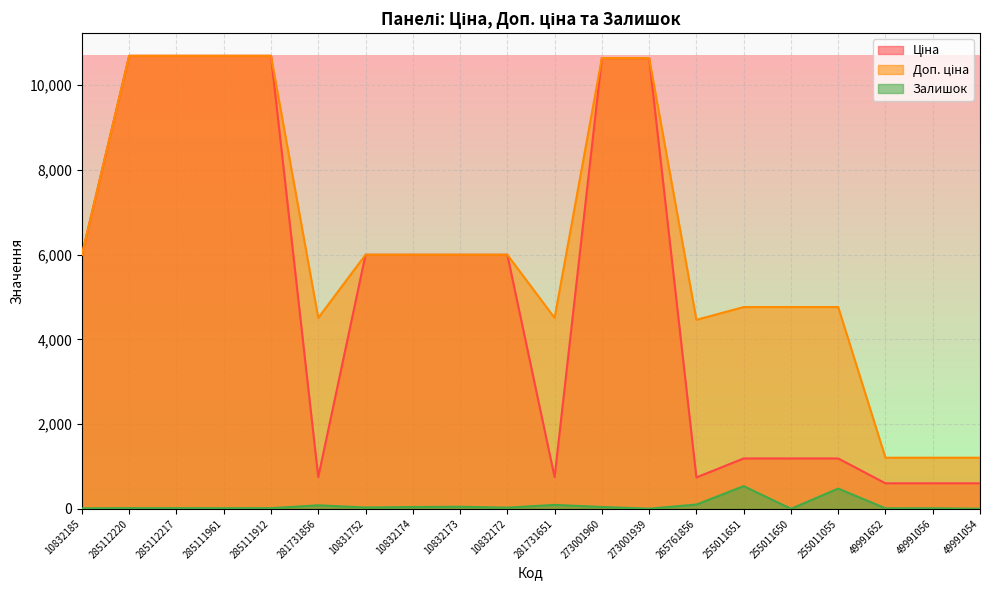

Reading left to right, transcribe all the data shown in this chart.

Ціна: 10832185=5996.8	285112220=10690.9	285112217=10690.9	285111961=10690.9	285111912=10690.9	281731856=751.2	10831752=5996.8	10832174=5996.8	10832173=5996.8	10832172=5996.8	281731651=751.2	273001960=10638.2	273001939=10638.2	265761856=743.7	255011651=1190.7	255011650=1190.7	255011055=1190.7	49991652=604.2	49991056=604.2	49991054=604.2
Доп. ціна: 10832185=5996.8	285112220=10690.9	285112217=10690.9	285111961=10690.9	285111912=10690.9	281731856=4507.1	10831752=5996.8	10832174=5996.8	10832173=5996.8	10832172=5996.8	281731651=4507.1	273001960=10638.2	273001939=10638.2	265761856=4462.1	255011651=4762.8	255011650=4762.8	255011055=4762.8	49991652=1208.0	49991056=1208.0	49991054=1208.0
Залишок: 10832185=14.0	285112220=18.0	285112217=18.0	285111961=17.0	285111912=18.0	281731856=85.0	10831752=34.0	10832174=45.0	10832173=51.0	10832172=30.0	281731651=95.0	273001960=46.0	273001939=6.0	265761856=103.0	255011651=538.0	255011650=3.0	255011055=480.0	49991652=14.0	49991056=15.0	49991054=4.0